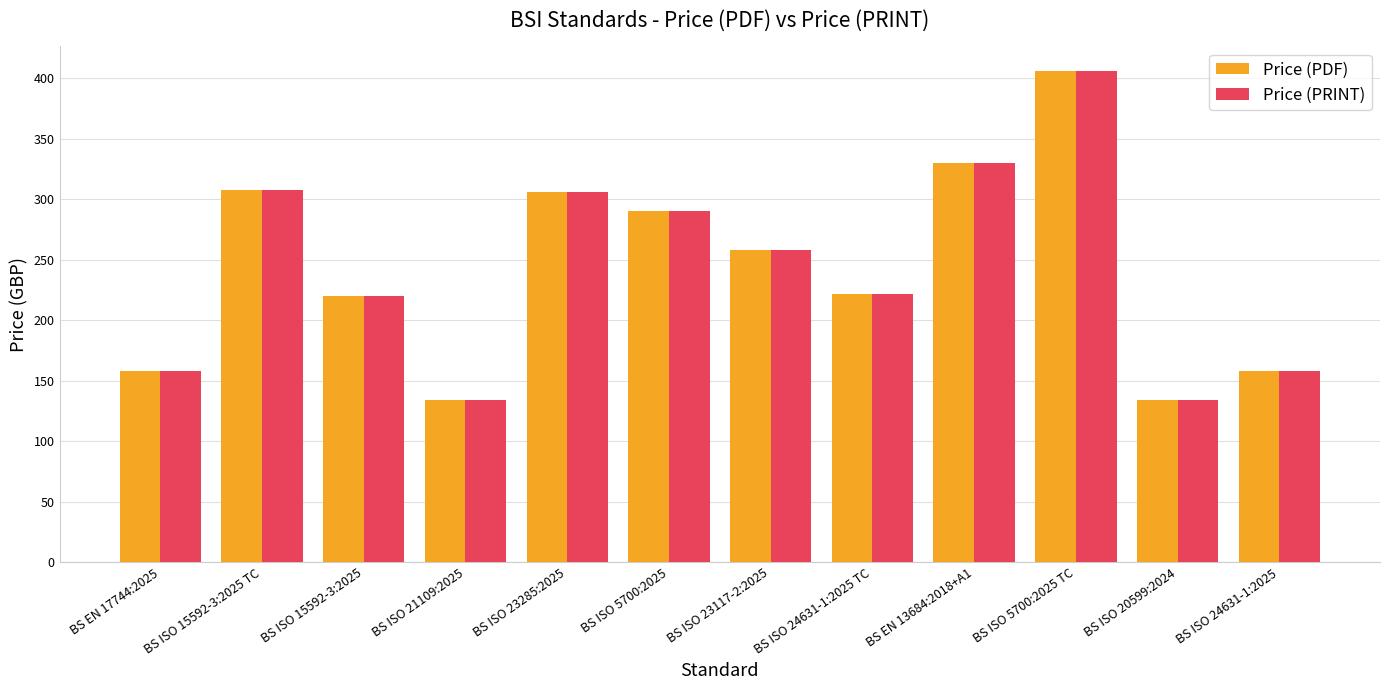

At which category does the chart reach its peak across all series?

BS ISO 5700:2025 TC